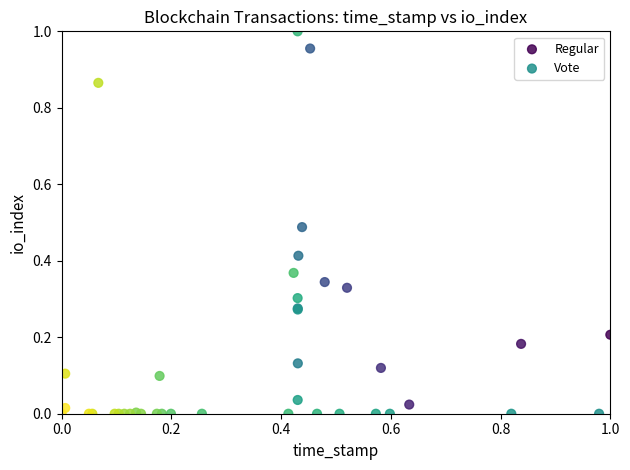

Which series contains the highest Y value?

Regular